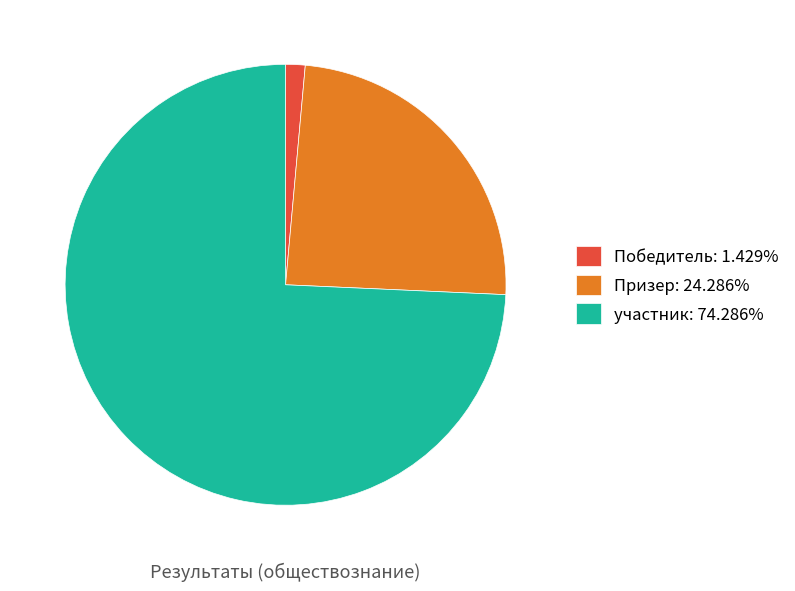

Is the sum of Победитель: 1.429% and участник: 74.286% greater than half?

Yes